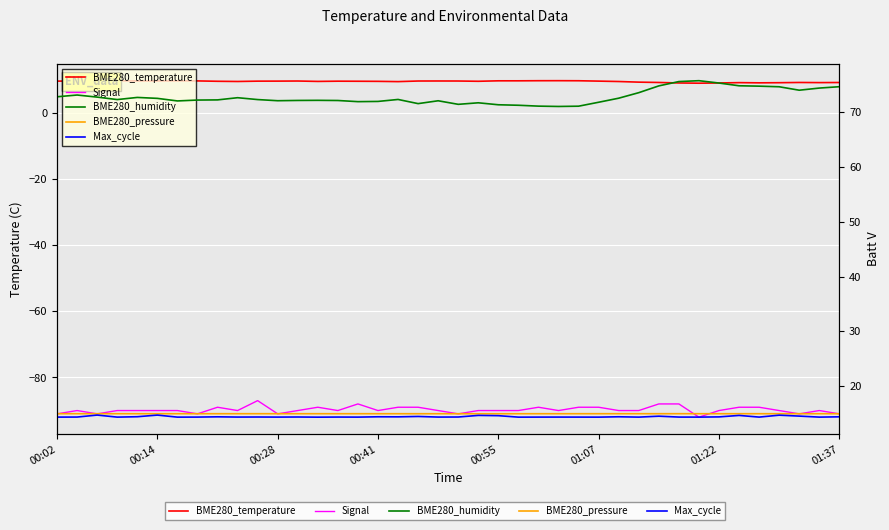

What is the label of the 7th point from the left?

01:22